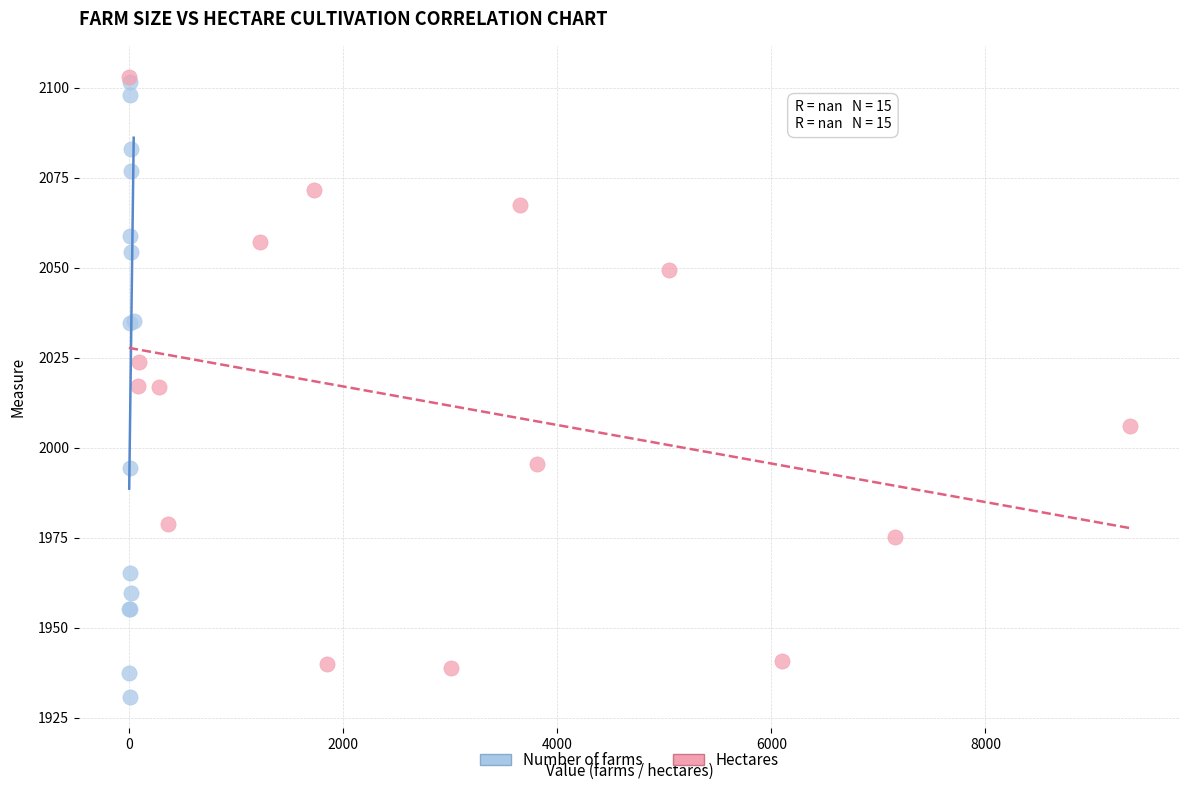

What are all the series names shown in the legend?

Number of farms, Hectares